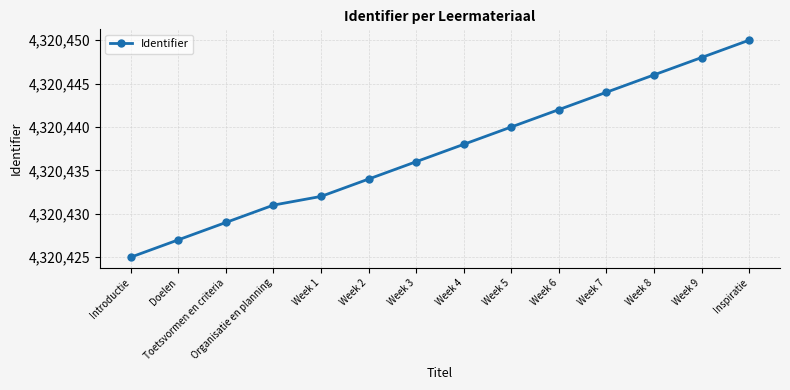

What is the change in value from Toetsvormen en criteria to Inspiratie?

+21